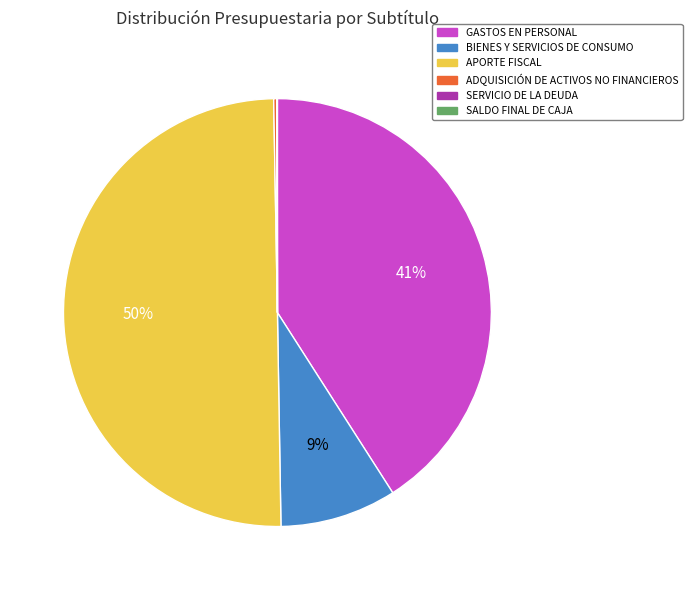

The APORTE FISCAL slice represents 64% of the pie. True or false?

False